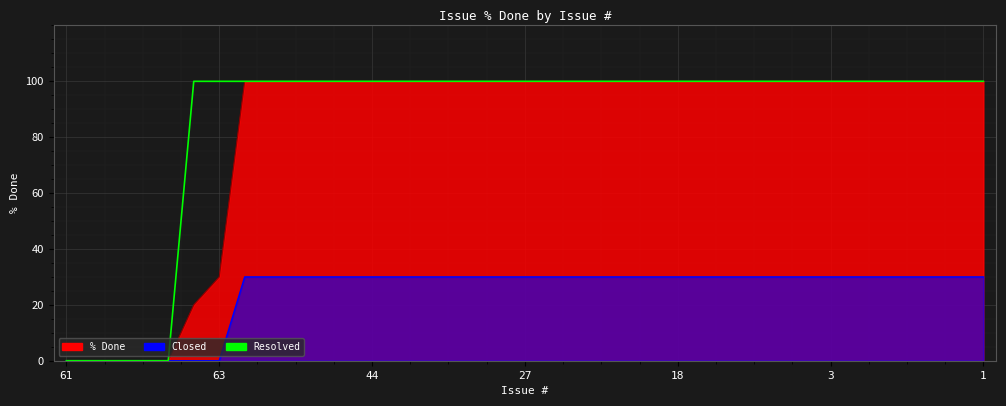

True or false: there are more than 0 points higher than both neighbors.

False